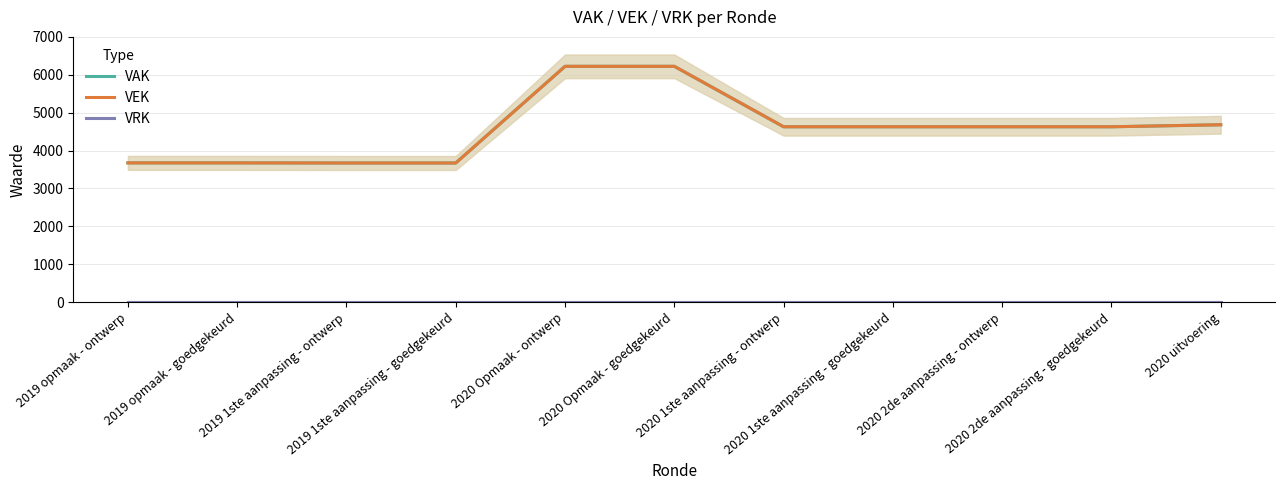

Which category has the highest value in the VEK series?

2020 Opmaak - ontwerp